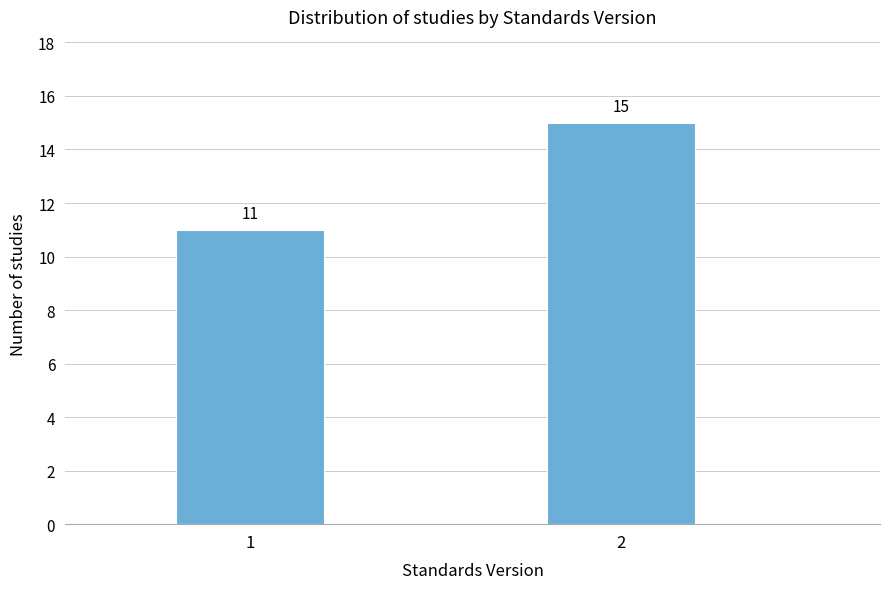

Reading left to right, transcribe all the data shown in this chart.

1=11	2=15